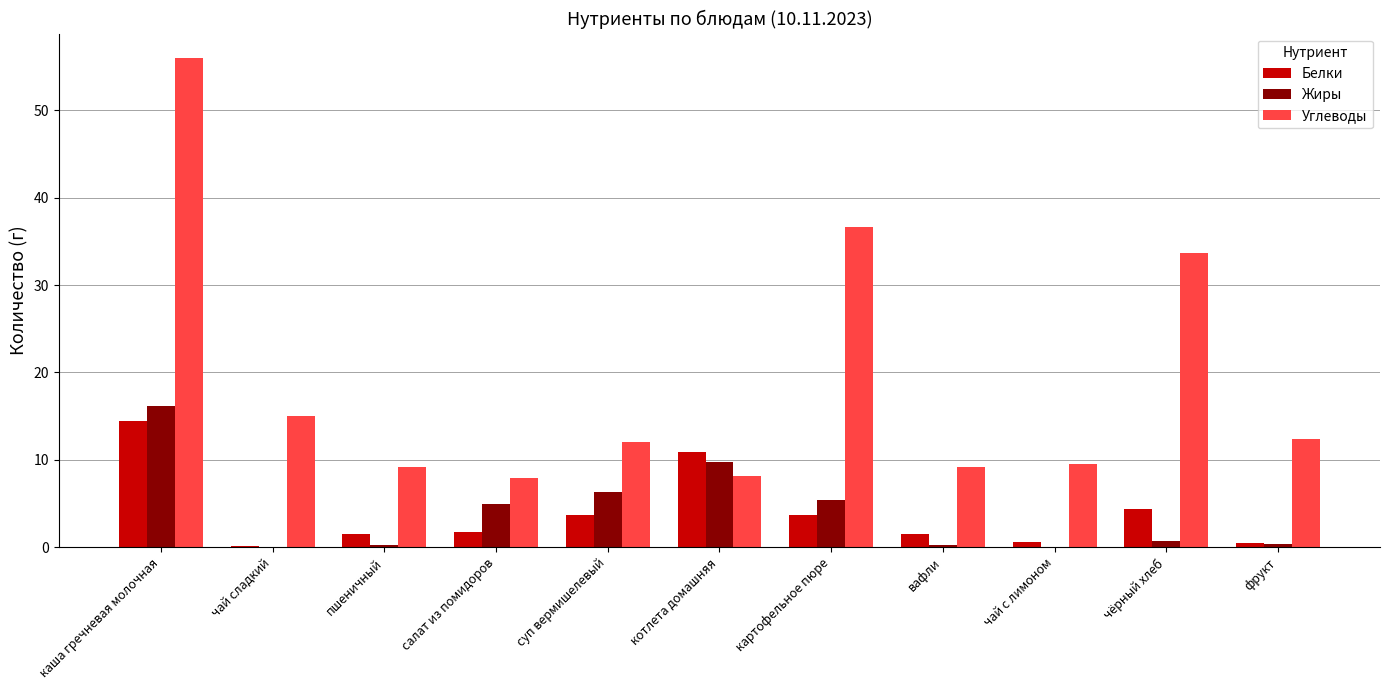

Is it true that Углеводы equals 56.0 at каша гречневая молочная?

True